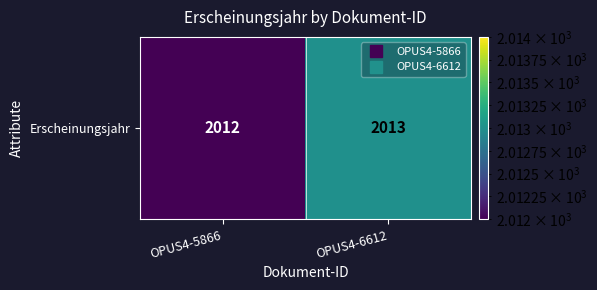

What value does the data have at OPUS4-5866?

2012